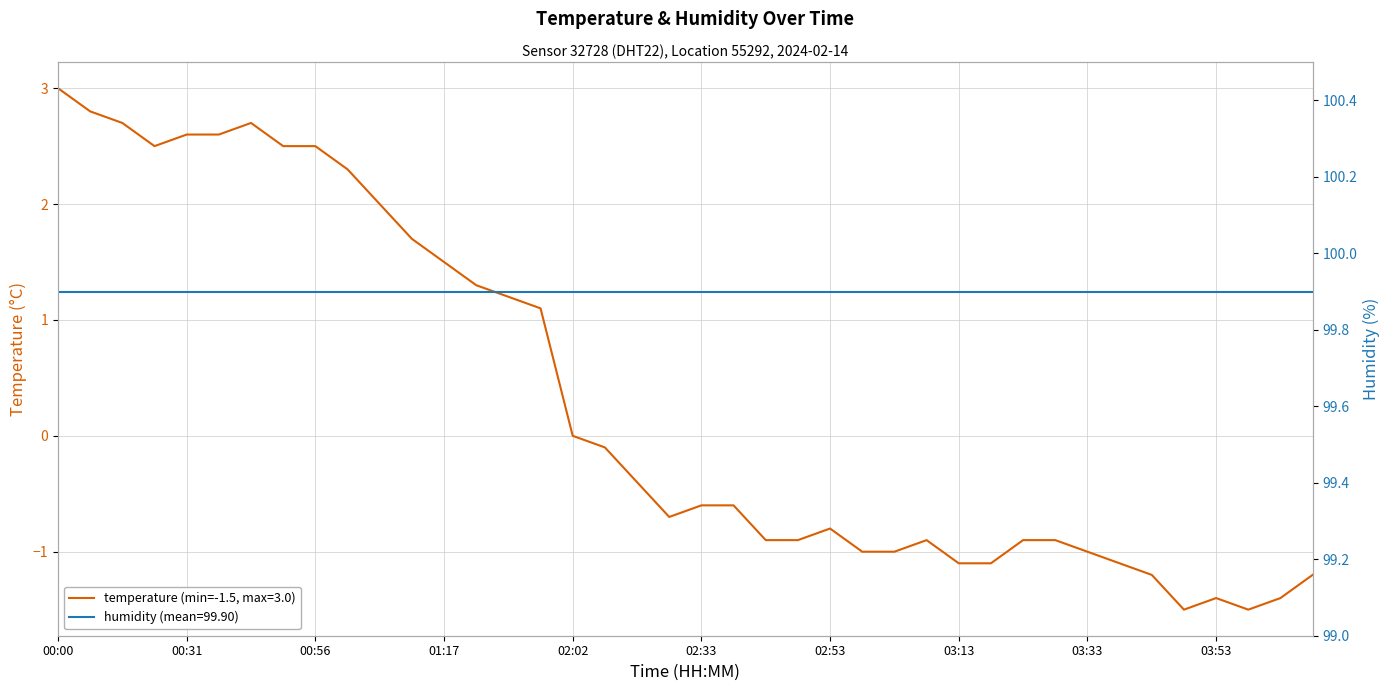

What is the difference between the second highest and second lowest values?

4.3